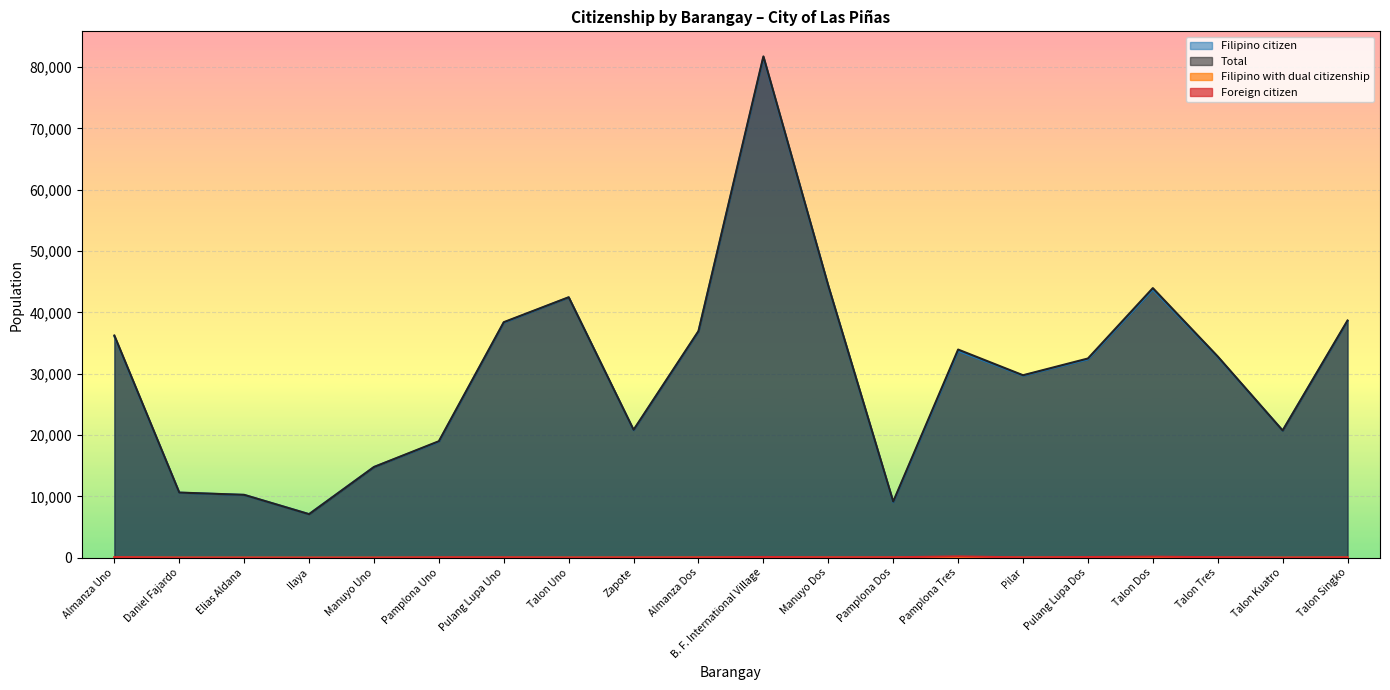

How many data points in Filipino citizen are less than 32720?

10